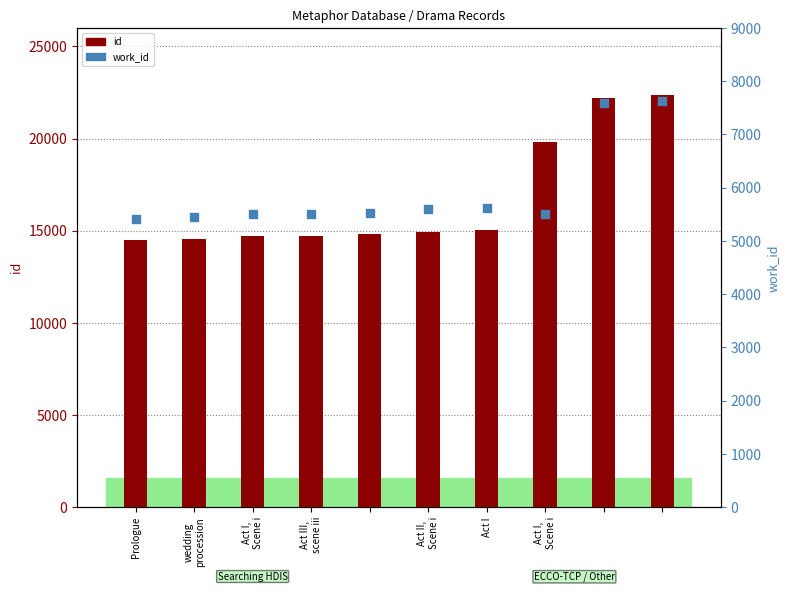

What are all the series names shown in the legend?

id, work_id